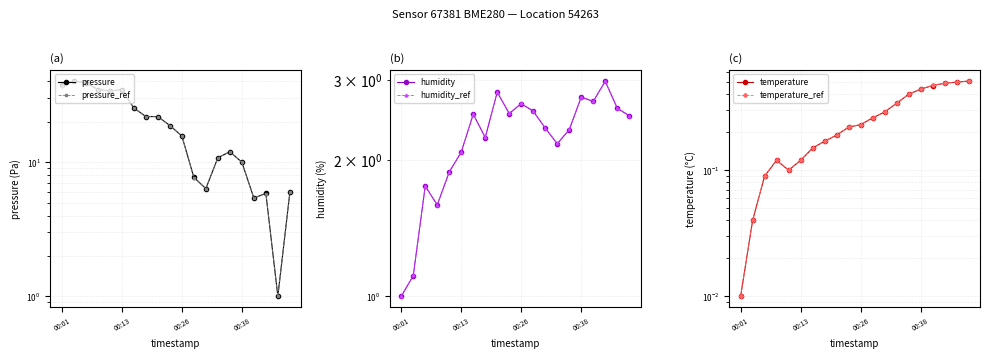

True or false: humidity has more than 0 interior local peaks.

True